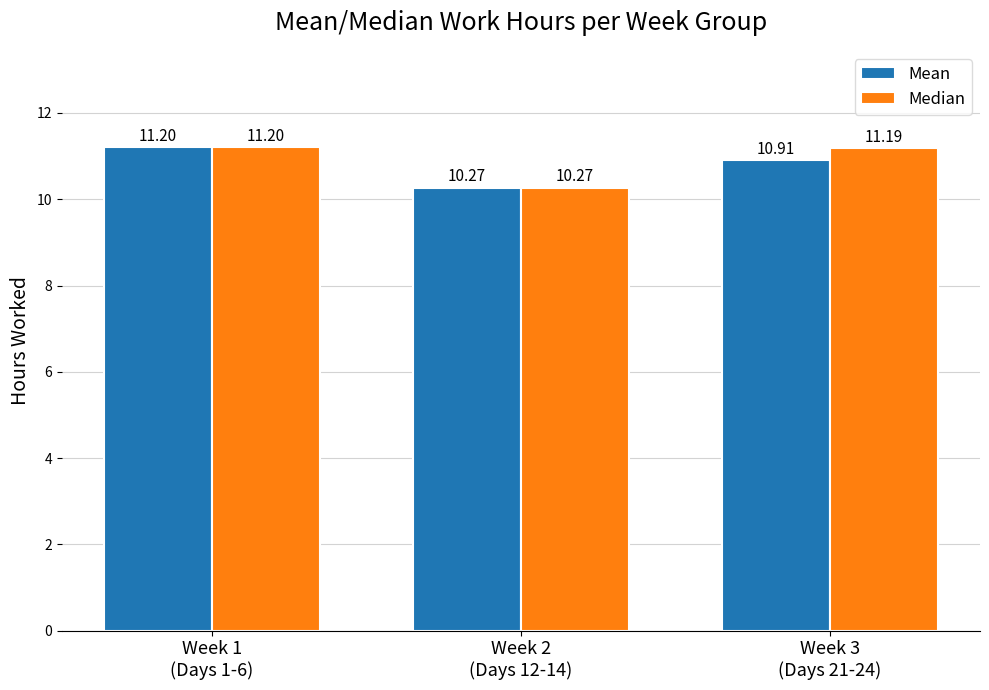

The value of Median at Week 1
(Days 1-6) is 11.2. True or false?

True